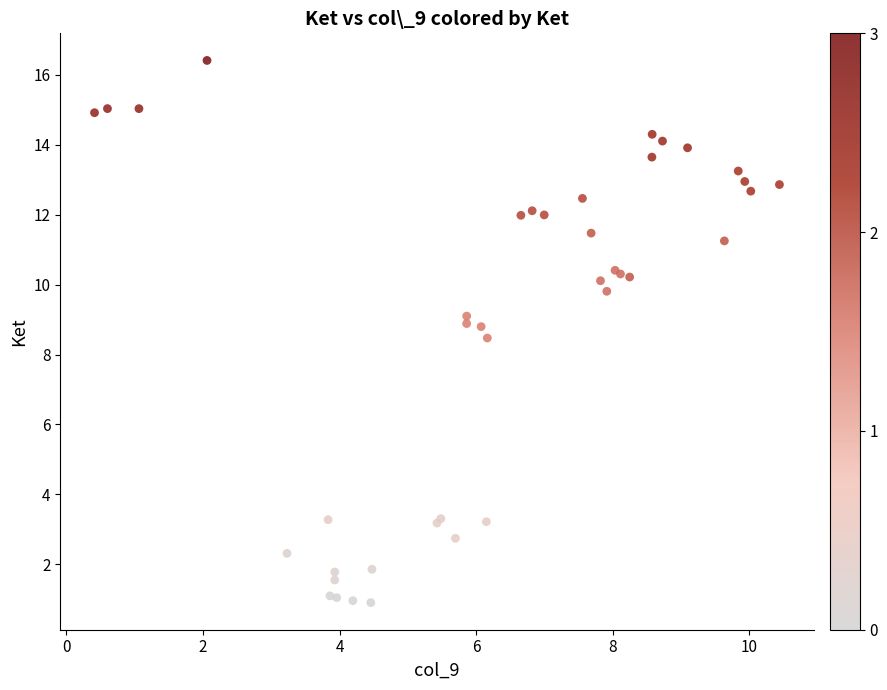

What Y value in the scatter plot is closest to 8?

8.5